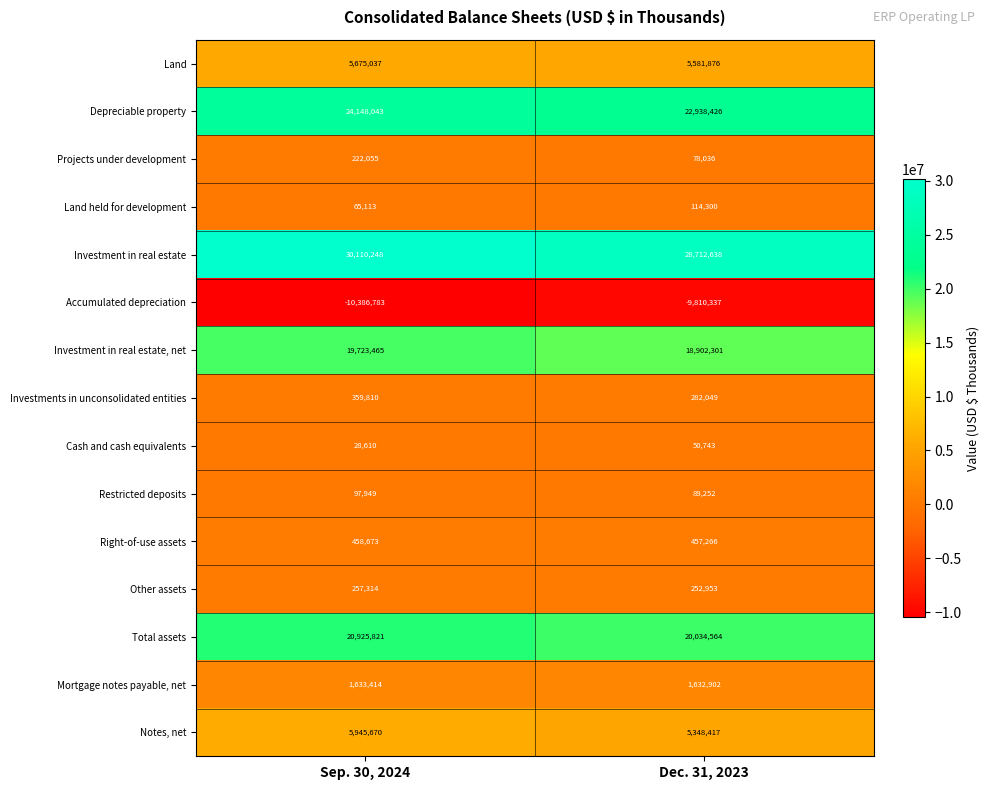

What is the minimum value shown in the chart?

-10386783